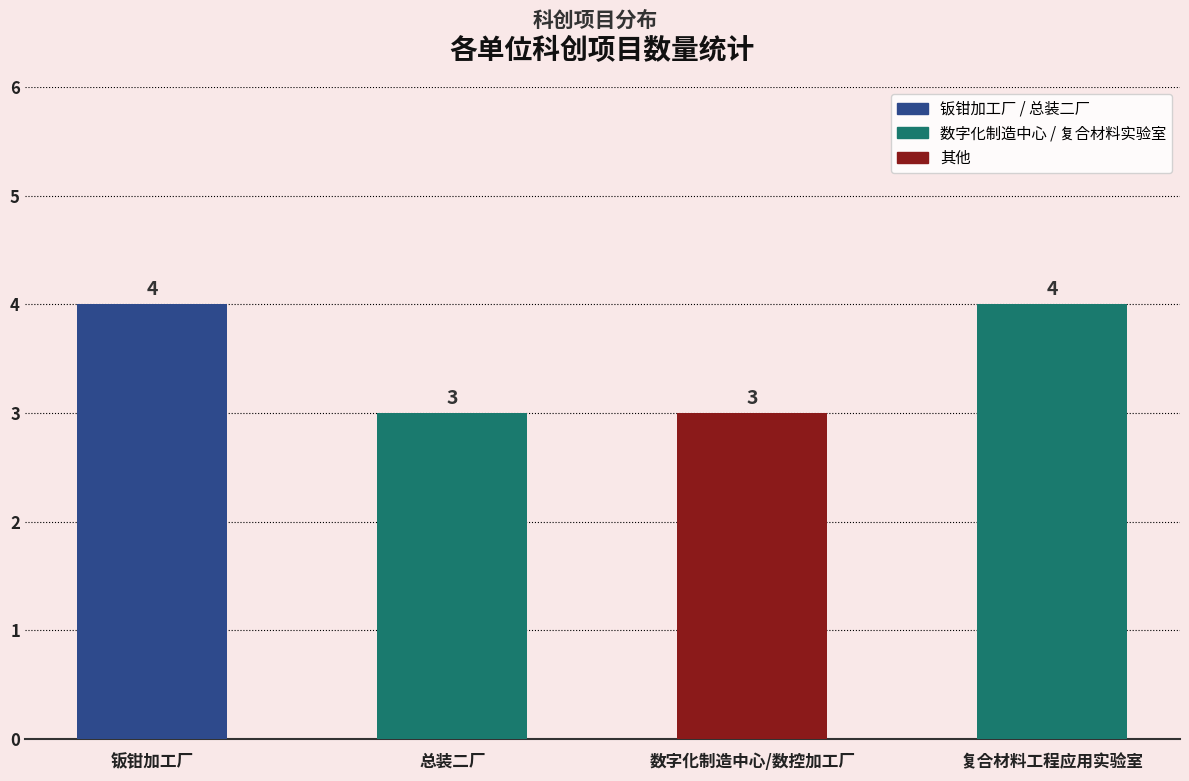

Between 数字化制造中心/数控加工厂 and 钣钳加工厂, which is larger?

钣钳加工厂